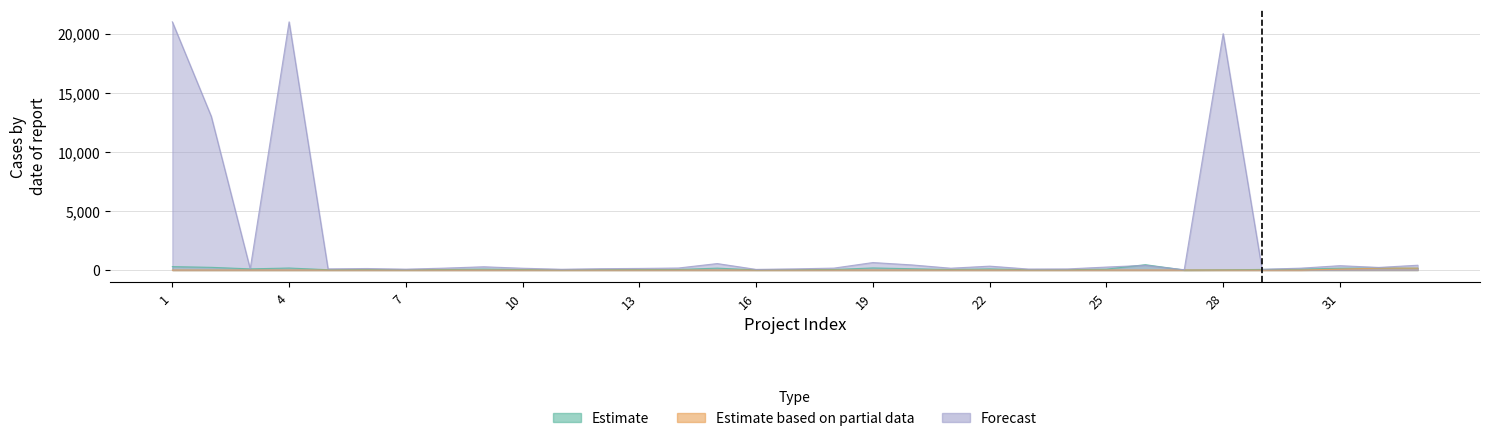

True or false: Estimate and Estimate based on partial data cross at least once.

False